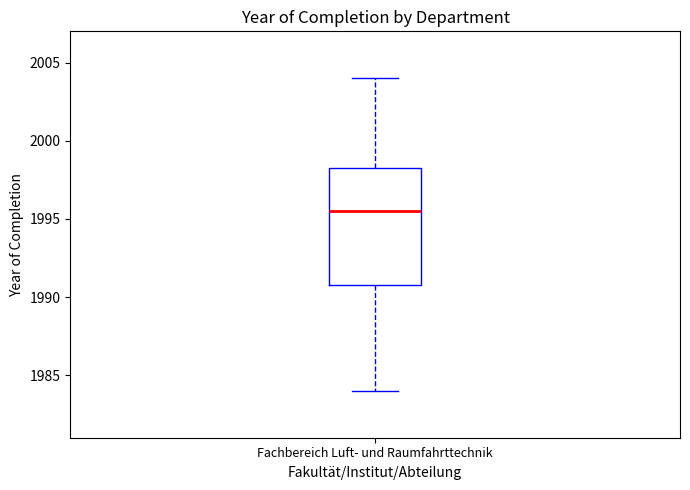

Where is the lower edge of the box for Fachbereich Luft- und Raumfahrttechnik on the y-axis? The values are not printed on the chart, so give them approximately, as read against the axis.

1991.0